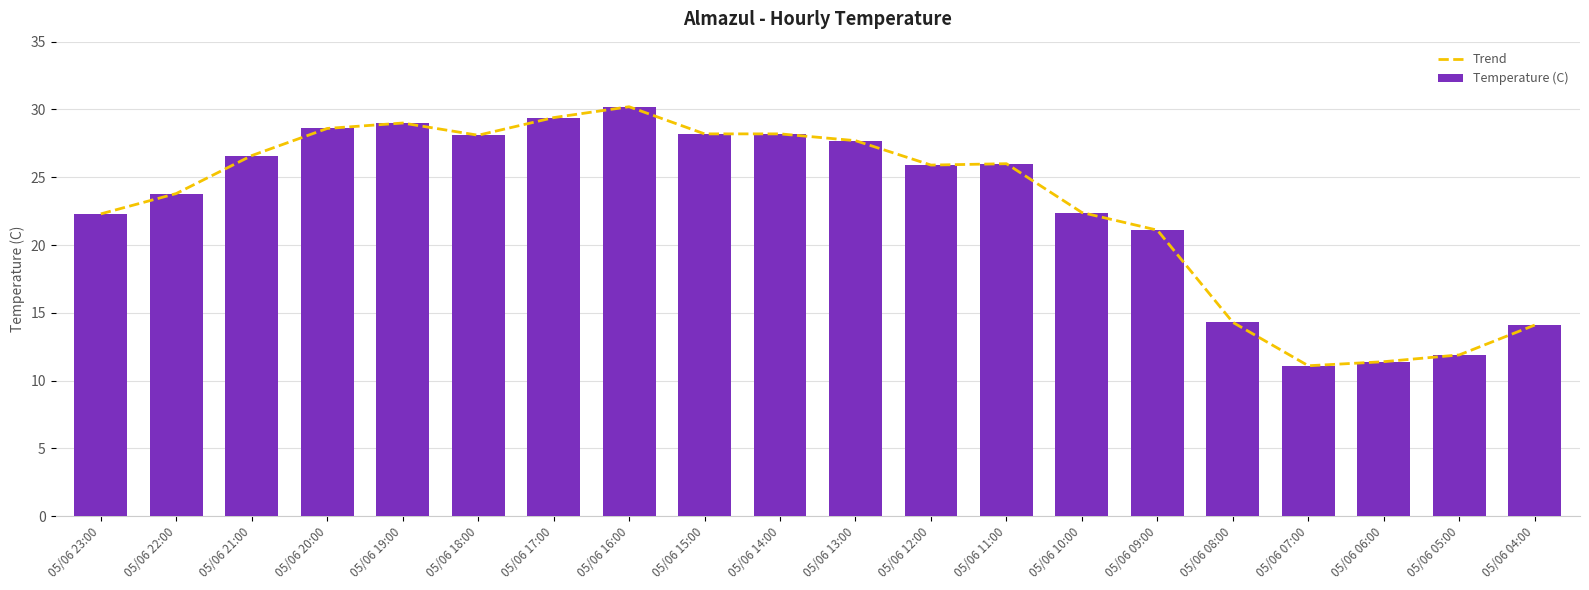

Are the bars grouped side by side (vs. stacked)?

Yes